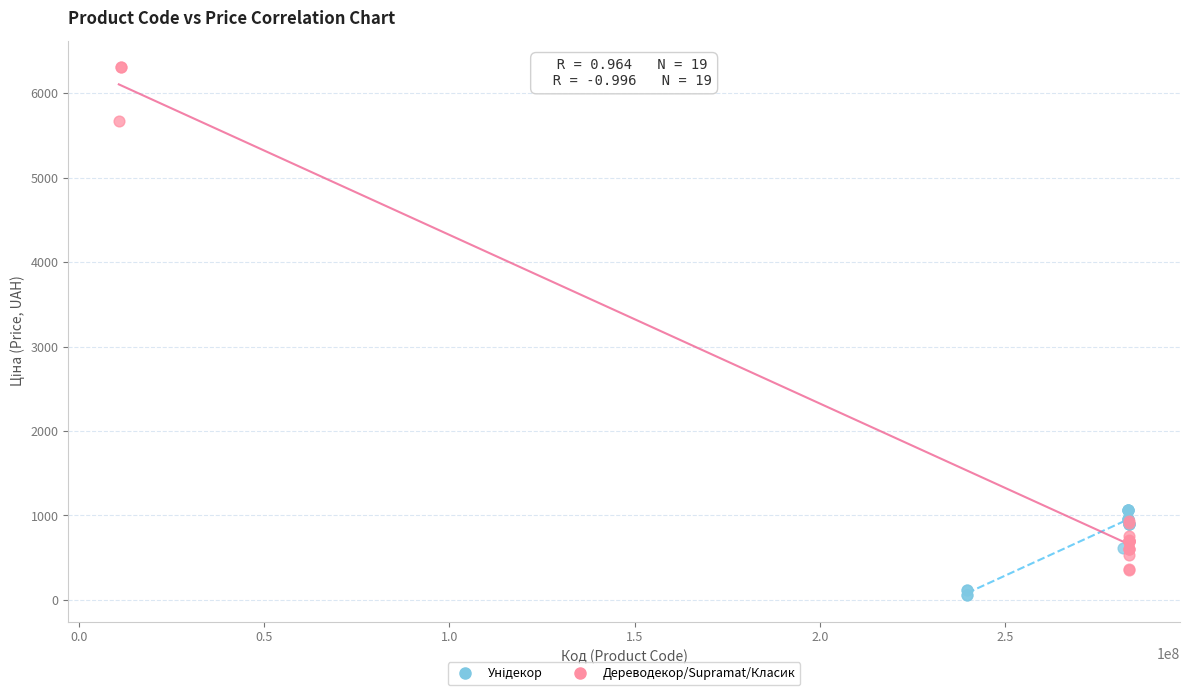

Which series has the largest Y range (max minus min)?

Дереводекор/Supramat/Класик